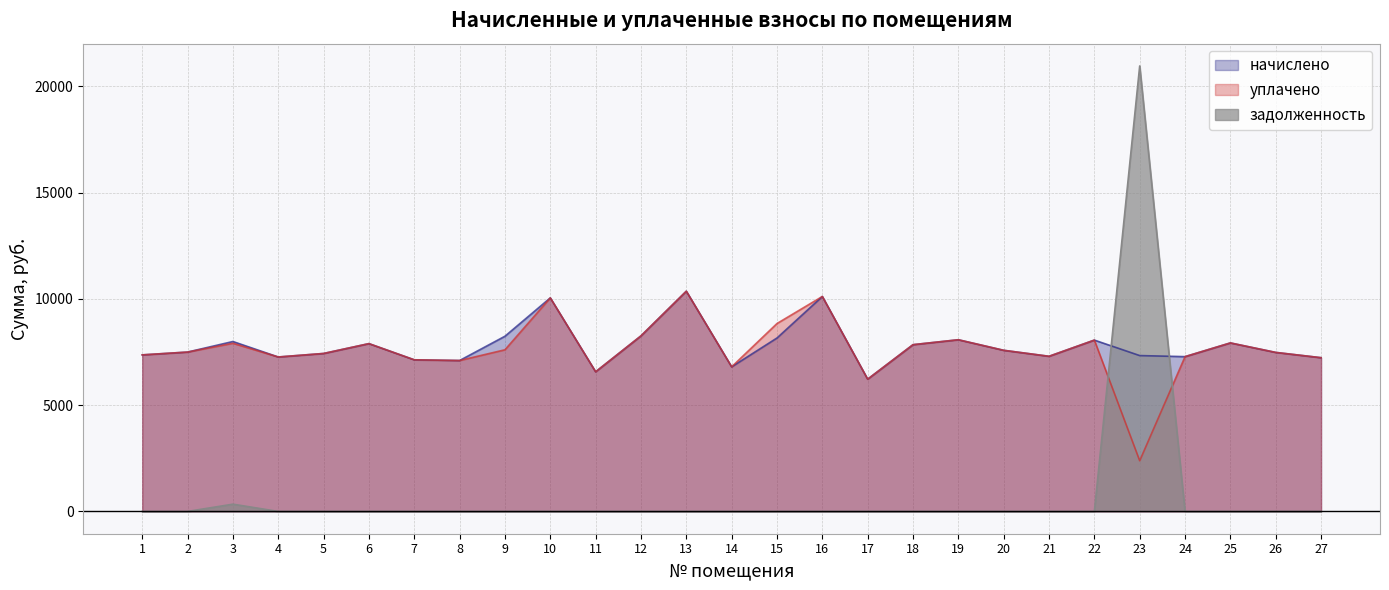

True or false: уплачено and начислено cross at least once.

False